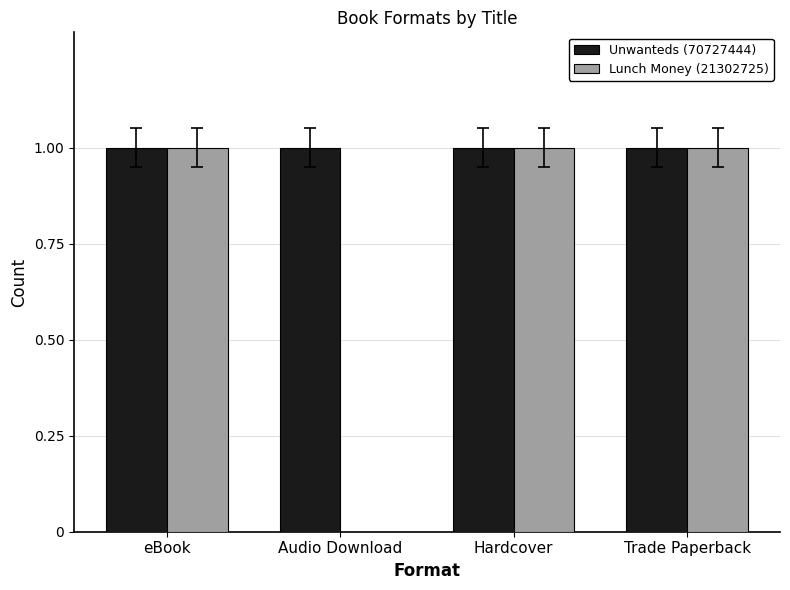

Reading left to right, what are all the values shown in this chart?

Unwanteds (70727444): eBook=1	Audio Download=1	Hardcover=1	Trade Paperback=1
Lunch Money (21302725): eBook=1	Audio Download=0	Hardcover=1	Trade Paperback=1